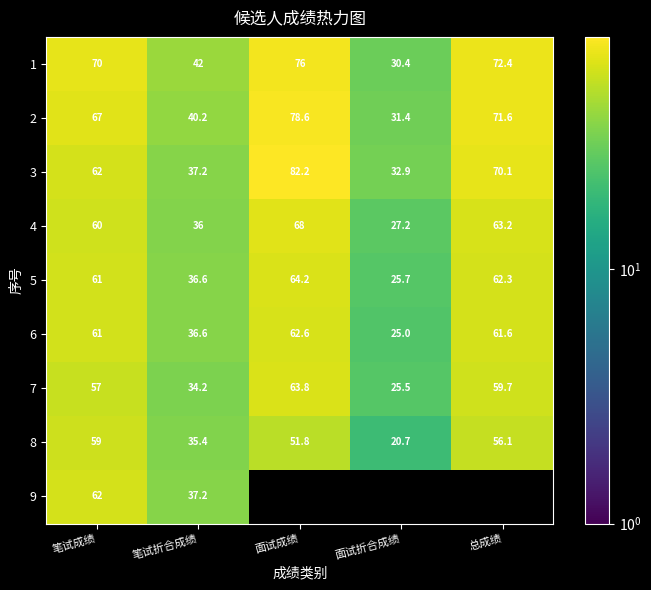

How many data points in 3 are less than 62?

2